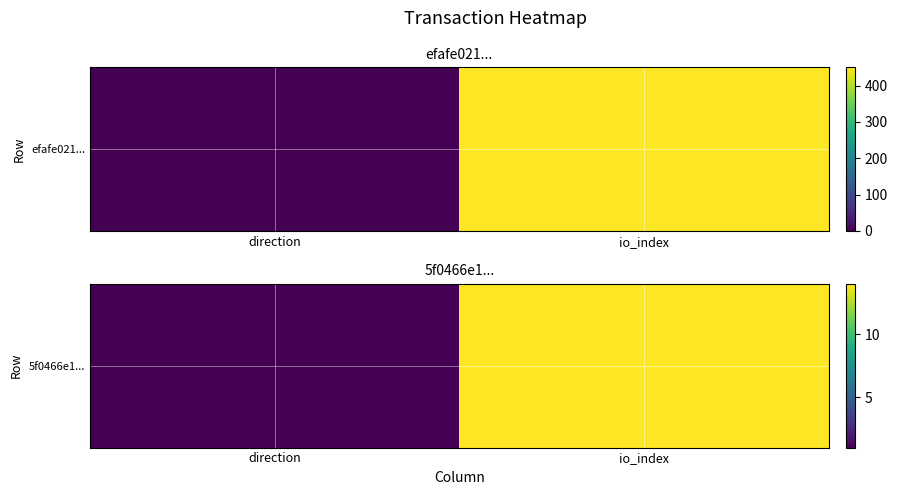

Reading right to left, what are all the values shown in this chart?

io_index=14	direction=1